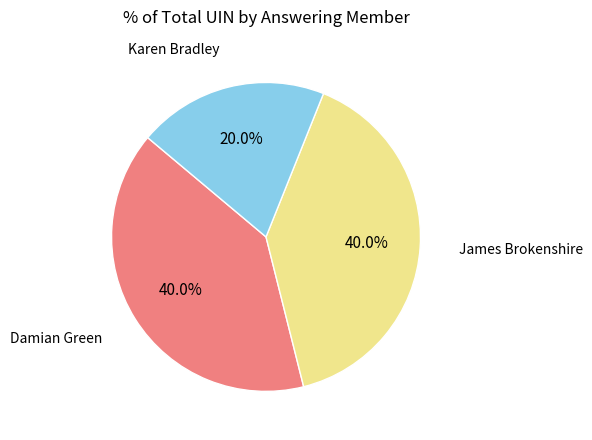

Is there any slice that represents more than half of the pie?

No